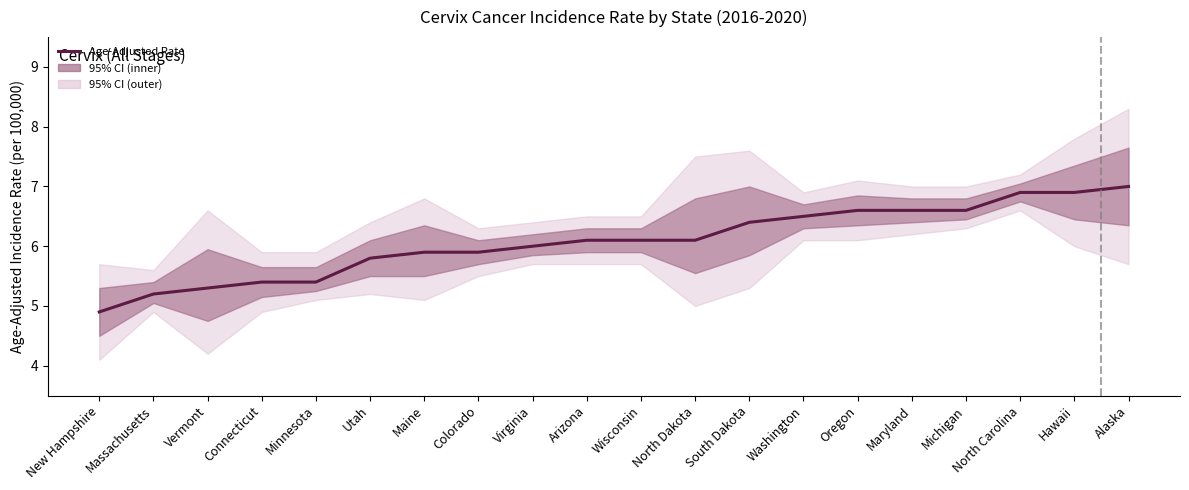

Where is the data nearest to the value 5?

New Hampshire